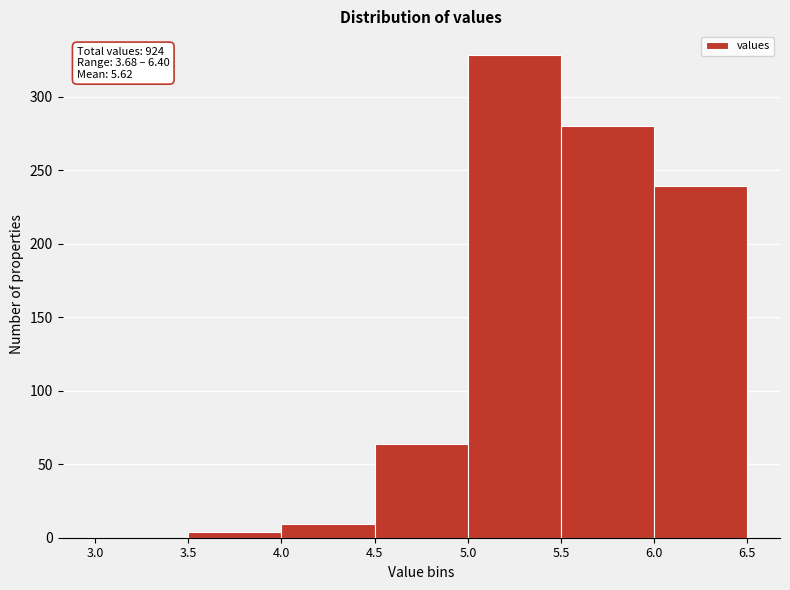

Over which range of the x-axis is the bar tallest?

5.0 to 5.5